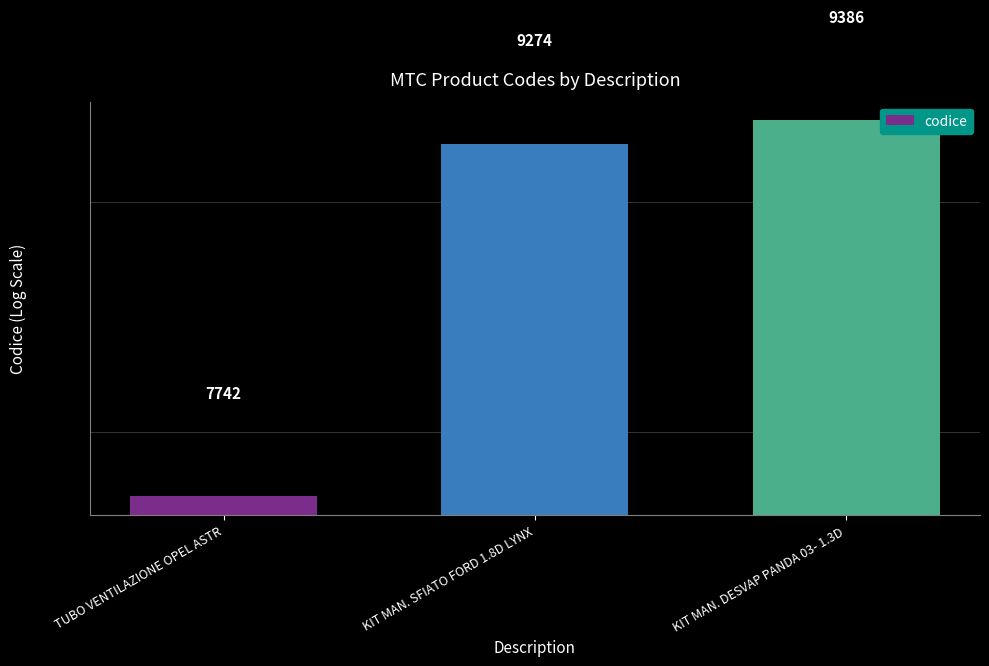

Rank the categories by value from highest to lowest.

KIT MAN. DESVAP PANDA 03- 1.3D, KIT MAN. SFIATO FORD 1.8D LYNX, TUBO VENTILAZIONE OPEL ASTR